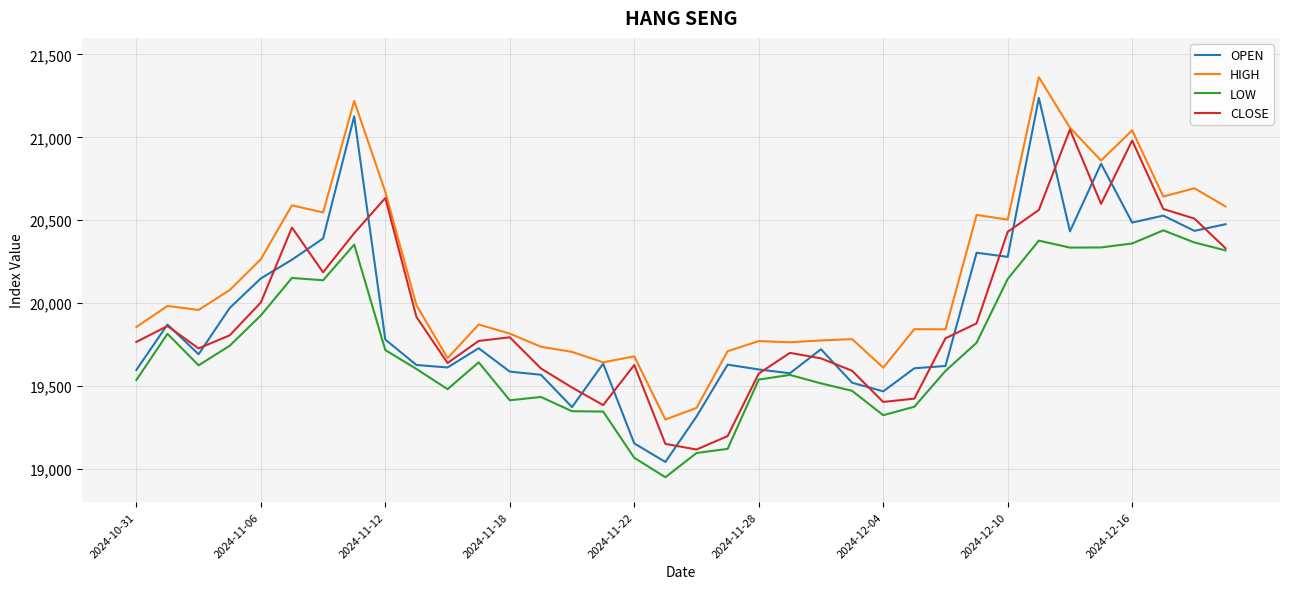

What is the sum of all LOW values?

710329